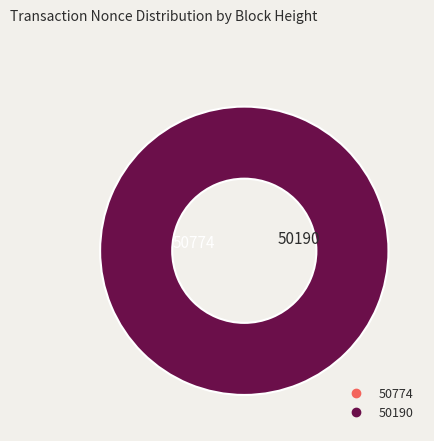

To the nearest percent, what is the average slice percentage?

50%